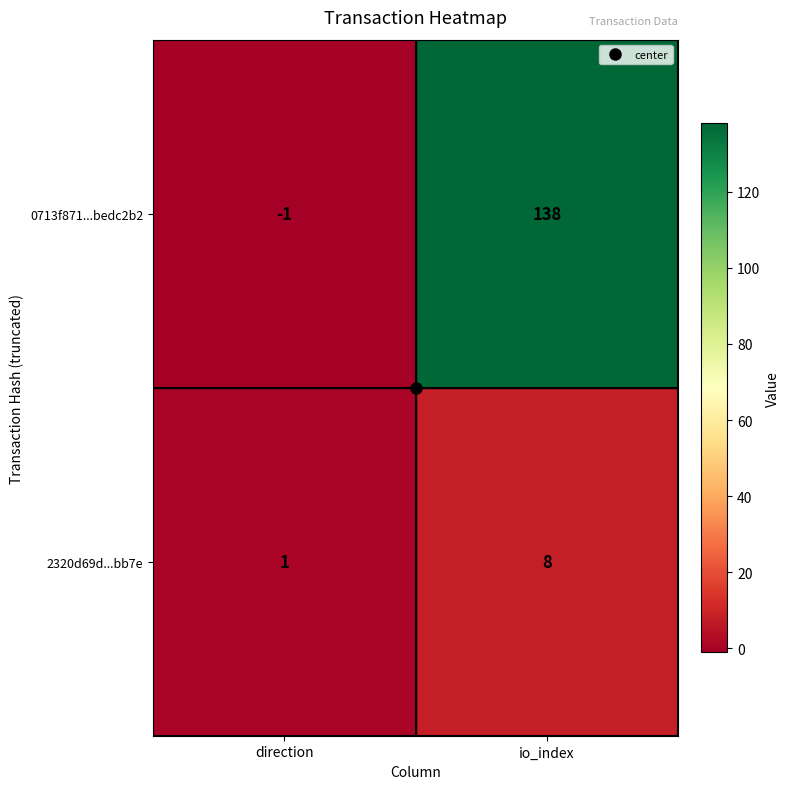

What is the difference between the 0713f871...bedc2b2 values at direction and io_index?

139